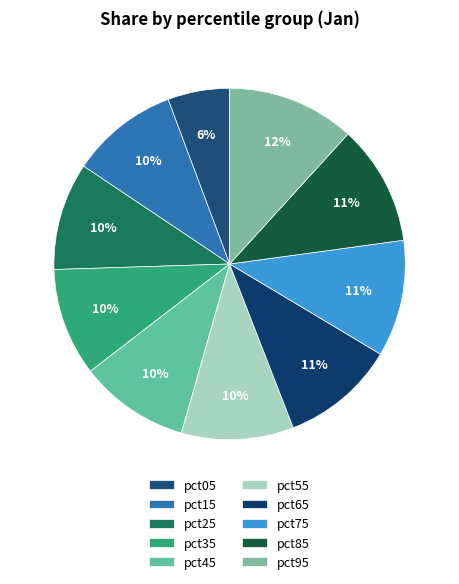

What is the largest slice in the pie chart?

pct95